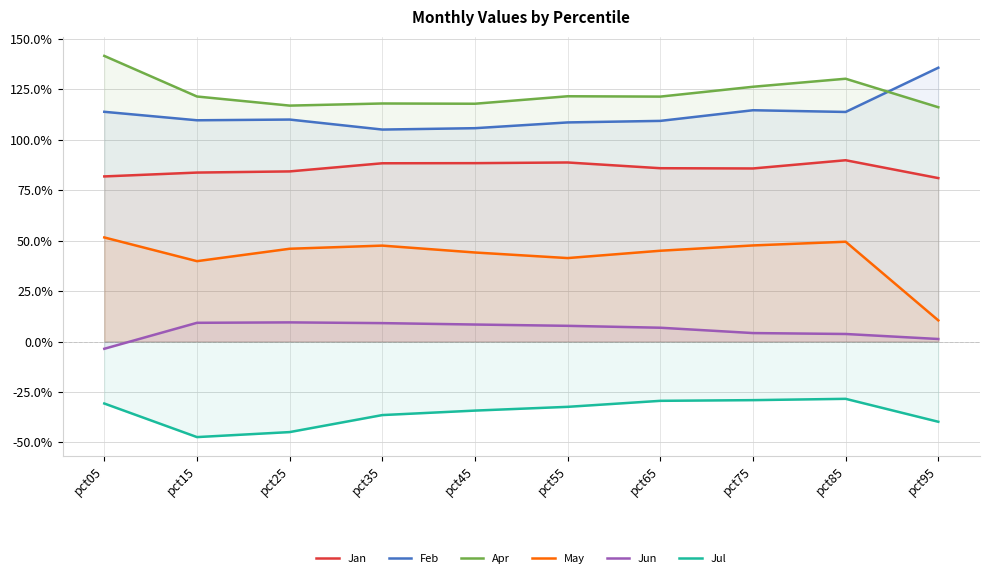

Which series has the largest total across all categories?

Apr